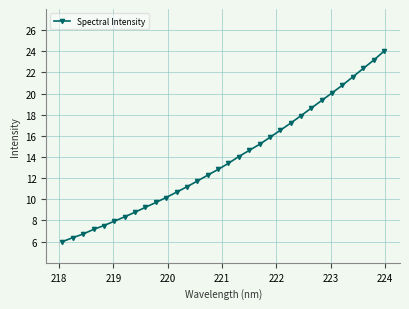

What is the maximum value shown in the chart?

24.0